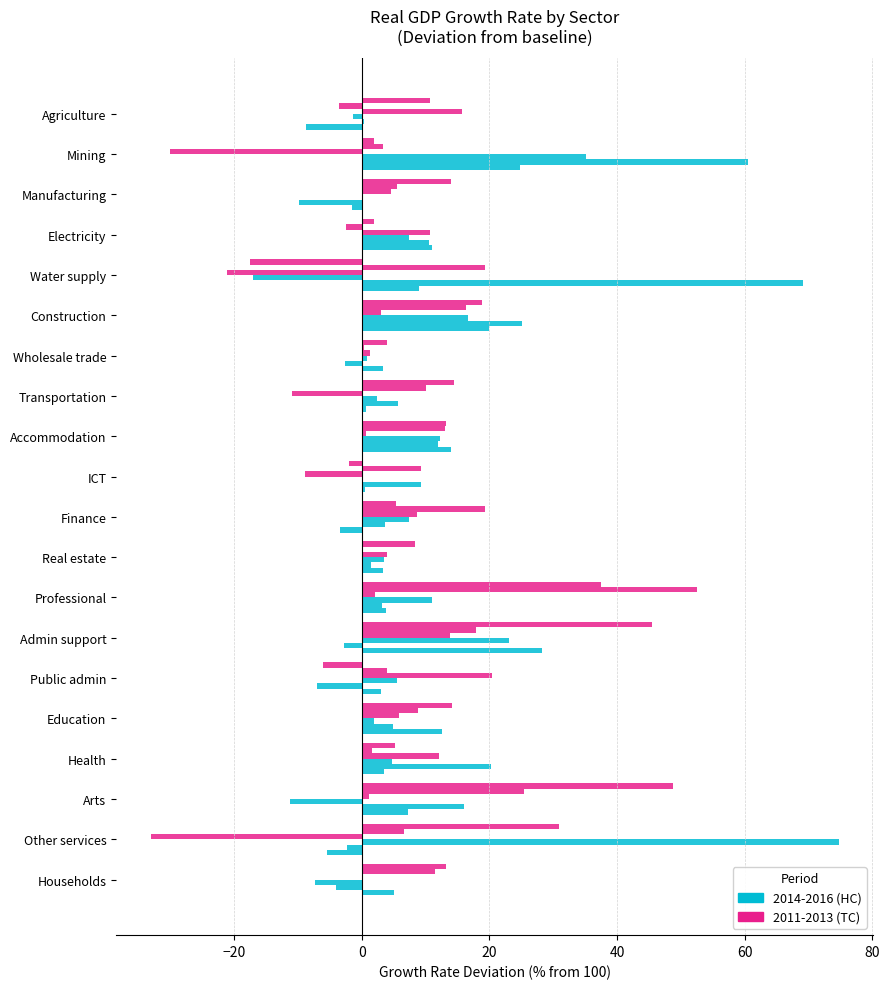

How many series are shown in this chart?

6